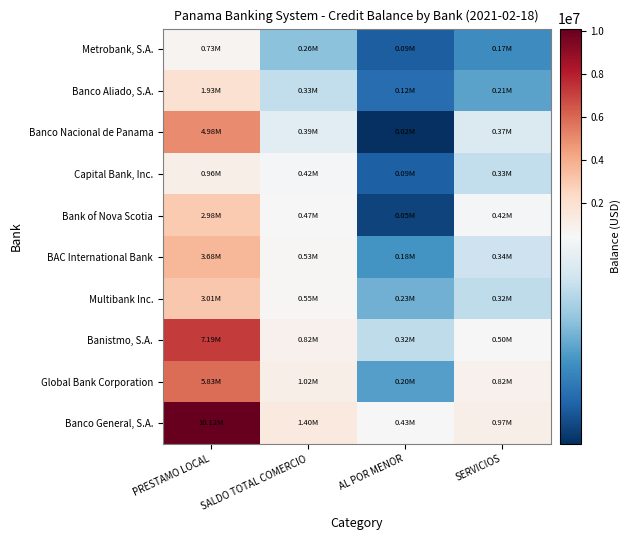

Reading left to right, what are all the values shown in this chart?

Banco General, S.A.: PRESTAMO LOCAL=10123268.8	SALDO TOTAL COMERCIO=1396233.9	AL POR MENOR=431025.9	SERVICIOS=965208.0
Global Bank Corporation: PRESTAMO LOCAL=5828070.8	SALDO TOTAL COMERCIO=1022133.0	AL POR MENOR=201668.0	SERVICIOS=820465.1
Banistmo, S.A.: PRESTAMO LOCAL=7188677.9	SALDO TOTAL COMERCIO=819482.6	AL POR MENOR=322169.2	SERVICIOS=497313.4
Multibank Inc.: PRESTAMO LOCAL=3012176.2	SALDO TOTAL COMERCIO=554242.0	AL POR MENOR=231364.5	SERVICIOS=322877.6
BAC International Bank: PRESTAMO LOCAL=3679137.9	SALDO TOTAL COMERCIO=526627.8	AL POR MENOR=183281.7	SERVICIOS=343346.2
Bank of Nova Scotia: PRESTAMO LOCAL=2979977.0	SALDO TOTAL COMERCIO=474371.1	AL POR MENOR=50413.4	SERVICIOS=423957.8
Capital Bank, Inc.: PRESTAMO LOCAL=962239.6	SALDO TOTAL COMERCIO=422194.8	AL POR MENOR=94235.6	SERVICIOS=327959.2
Banco Nacional de Panama: PRESTAMO LOCAL=4979394.7	SALDO TOTAL COMERCIO=385929.7	AL POR MENOR=18650.5	SERVICIOS=367279.2
Banco Aliado, S.A.: PRESTAMO LOCAL=1930442.8	SALDO TOTAL COMERCIO=325780.4	AL POR MENOR=115843.2	SERVICIOS=209937.2
Metrobank, S.A.: PRESTAMO LOCAL=728718.2	SALDO TOTAL COMERCIO=259930.0	AL POR MENOR=89213.5	SERVICIOS=170716.5